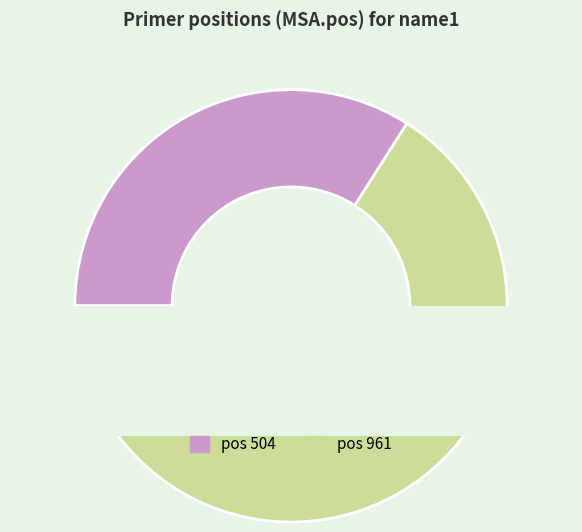

To the nearest percent, what is the difference between the 961 and 504 slice percentages?

32%